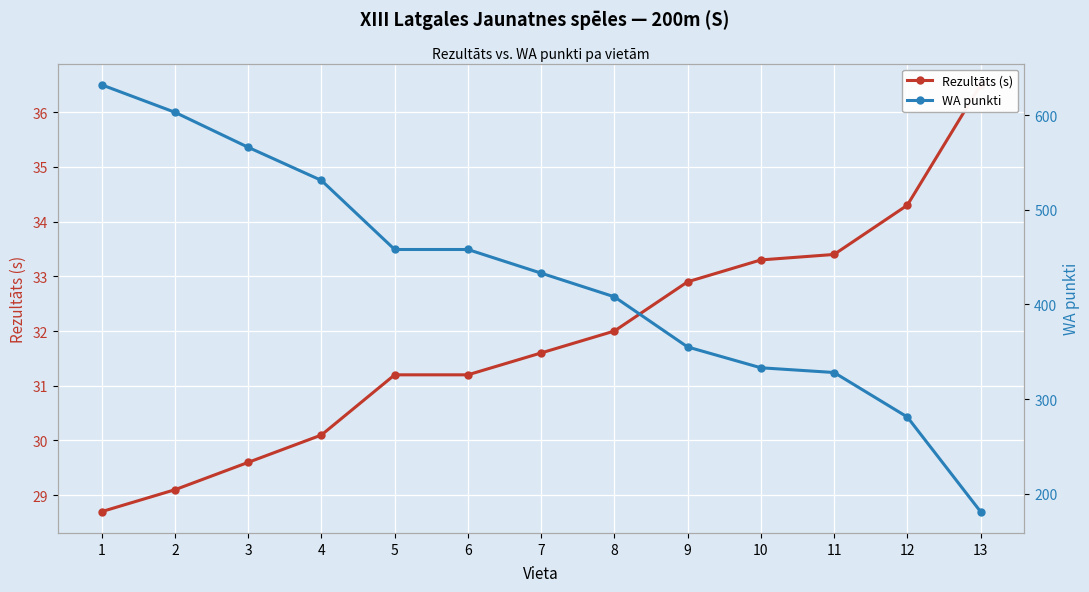

What is the sum of all WA punkti values?

5567.0